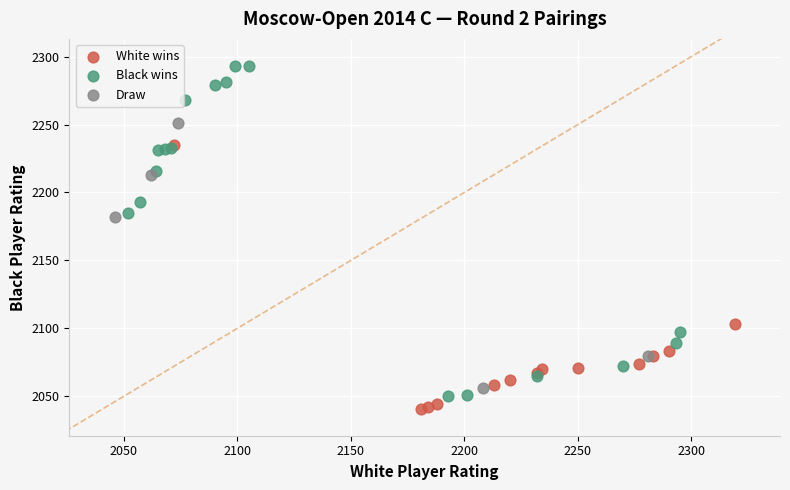

Which series has the largest Y range (max minus min)?

Black wins